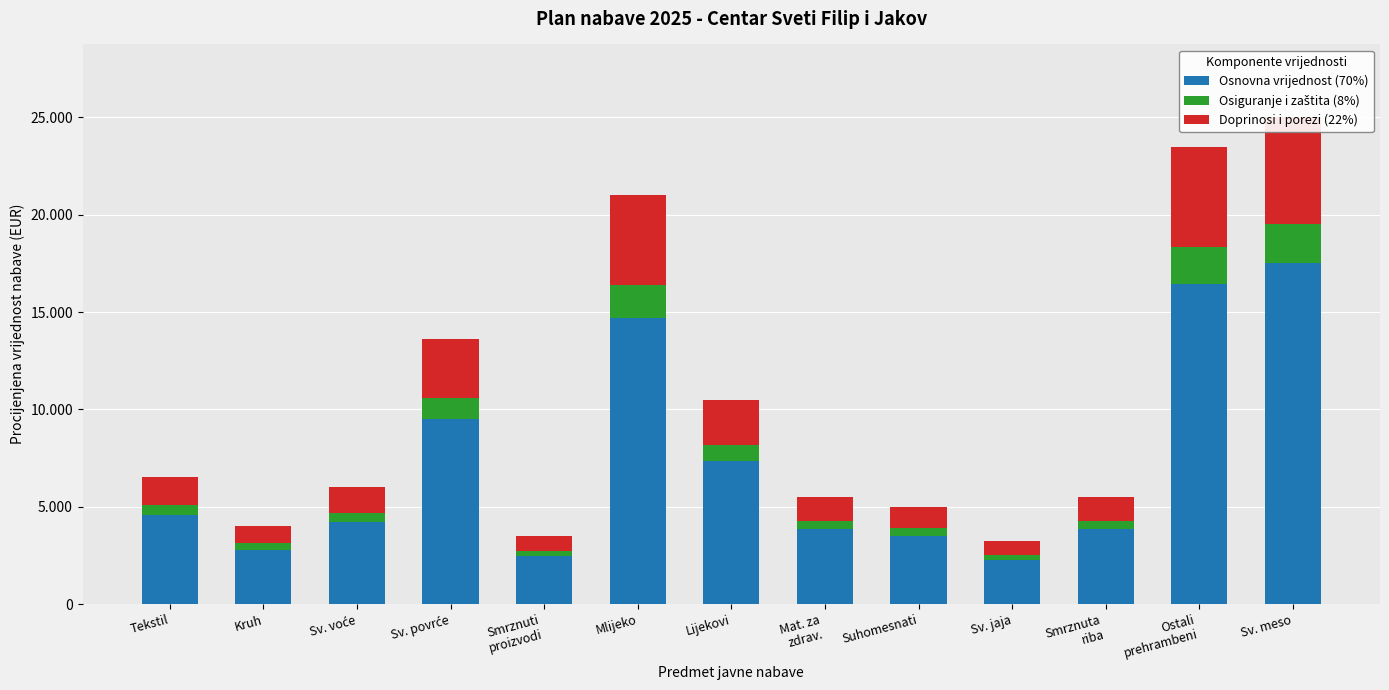

Which has a higher value, Smrznuta
riba or Sv. voće?

Sv. voće